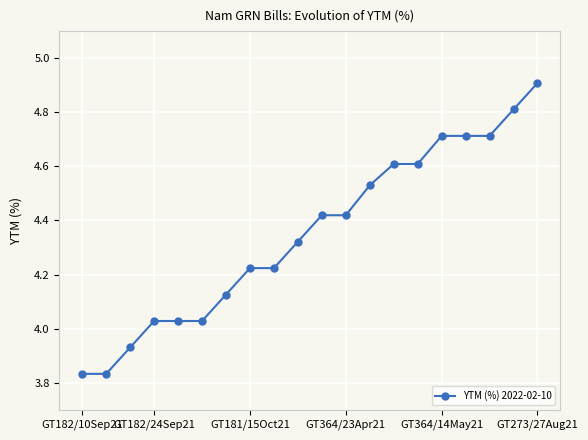

What is the difference between the second highest and minimum values?

1.0